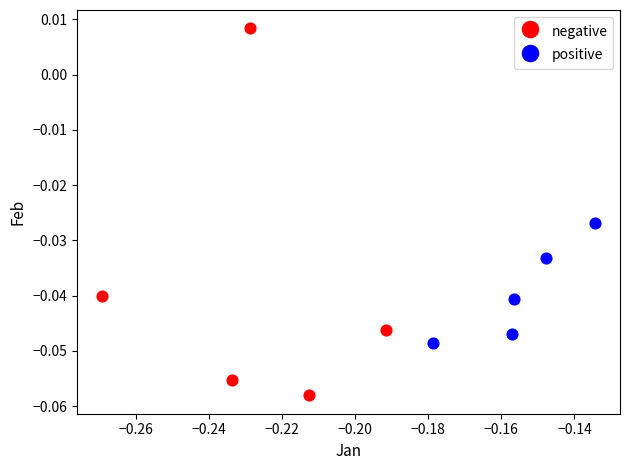

Which series contains the highest Y value?

negative